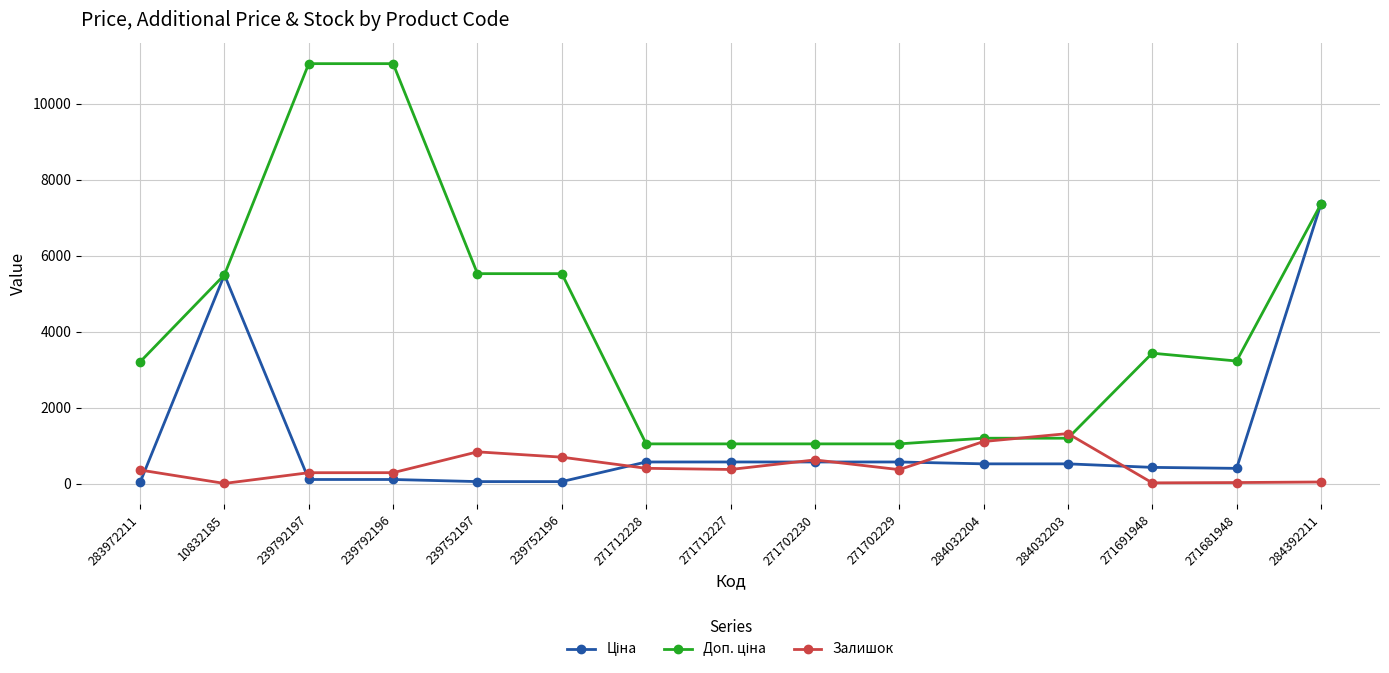

What is the maximum value for Залишок?

1319.0